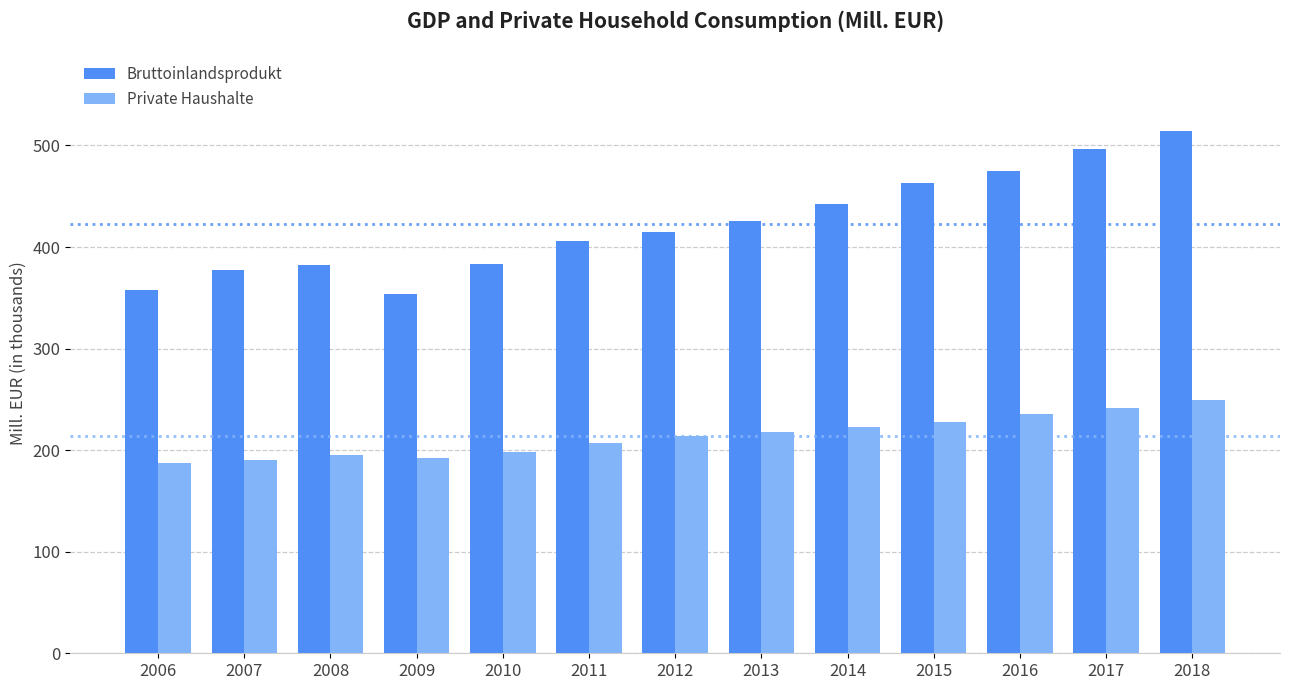

How many values in the Private Haushalte series exceed 214?

7